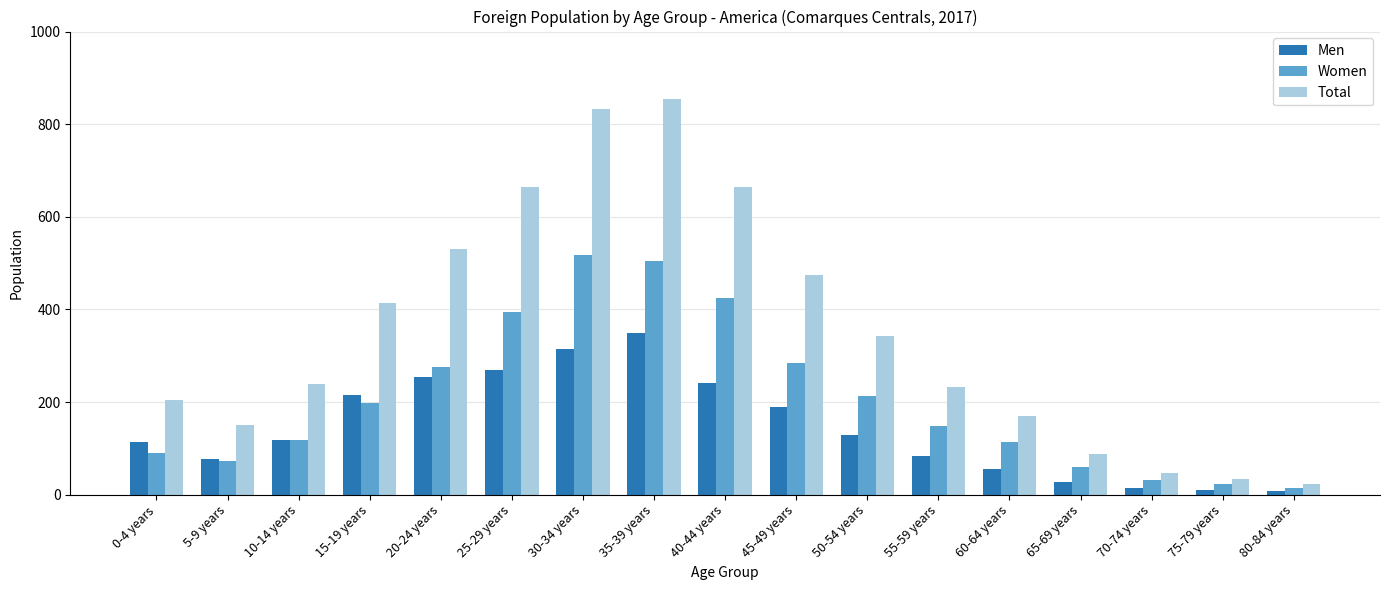

Which category has the highest value in the Women series?

30-34 years